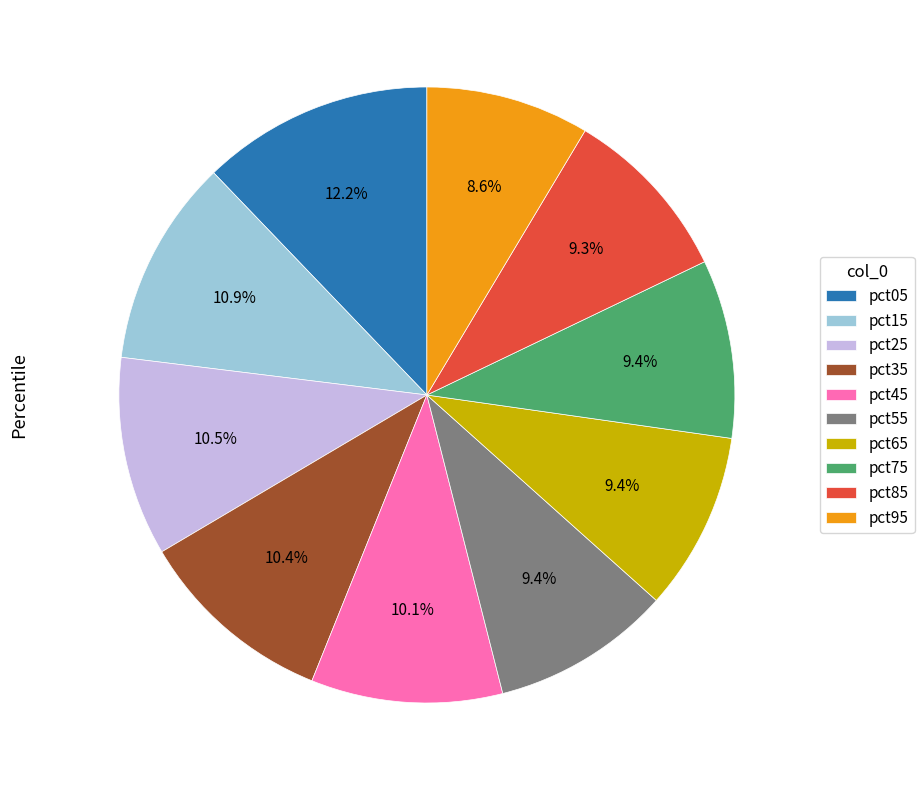

How many slices are in this pie chart?

10